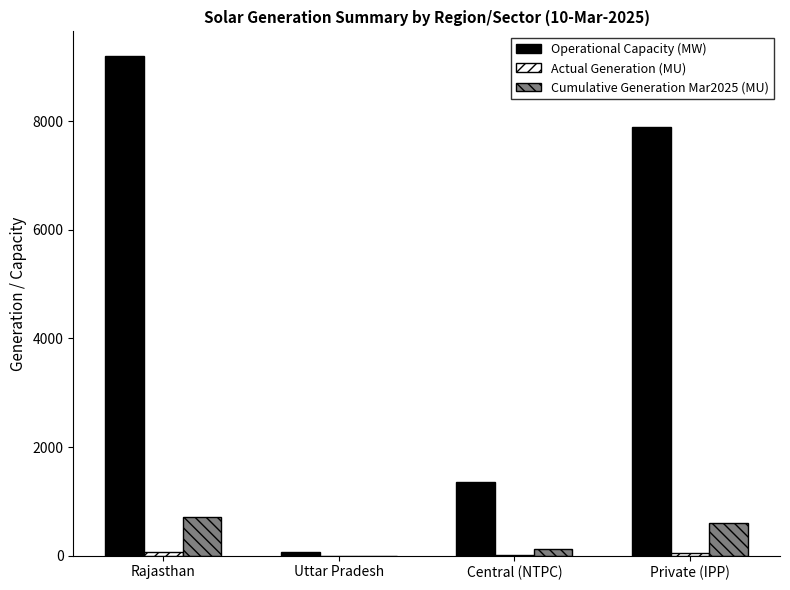

Where does the Operational Capacity (MW) series first go above 7900?

Rajasthan